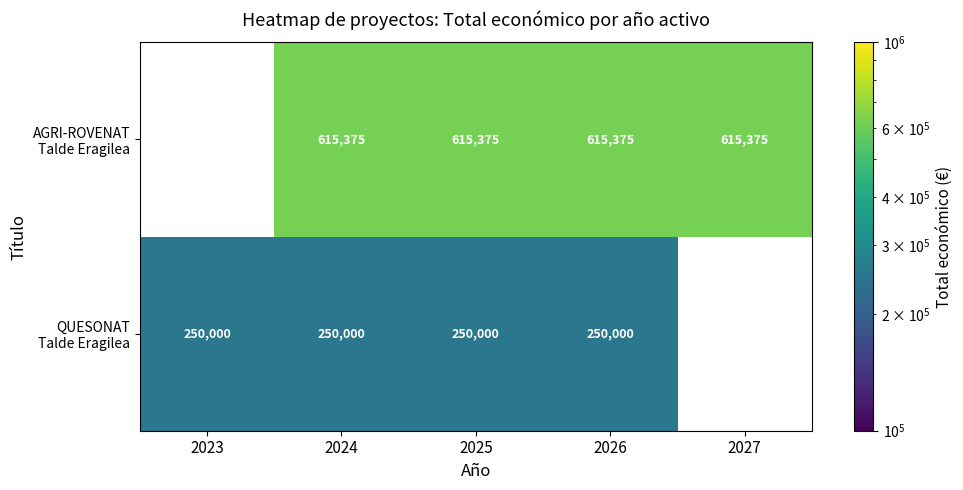

What is the difference between the highest and lowest values at 2026?

365375